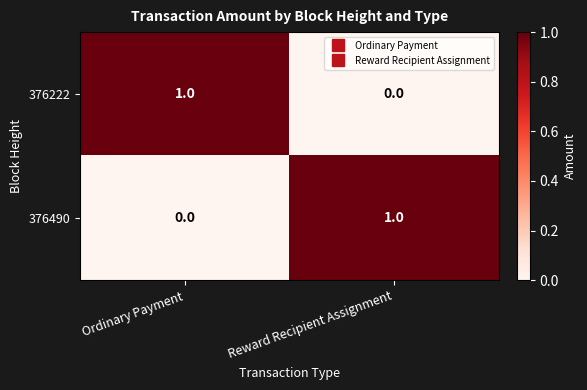

True or false: 376222 has a value of 0 at Reward Recipient Assignment.

True